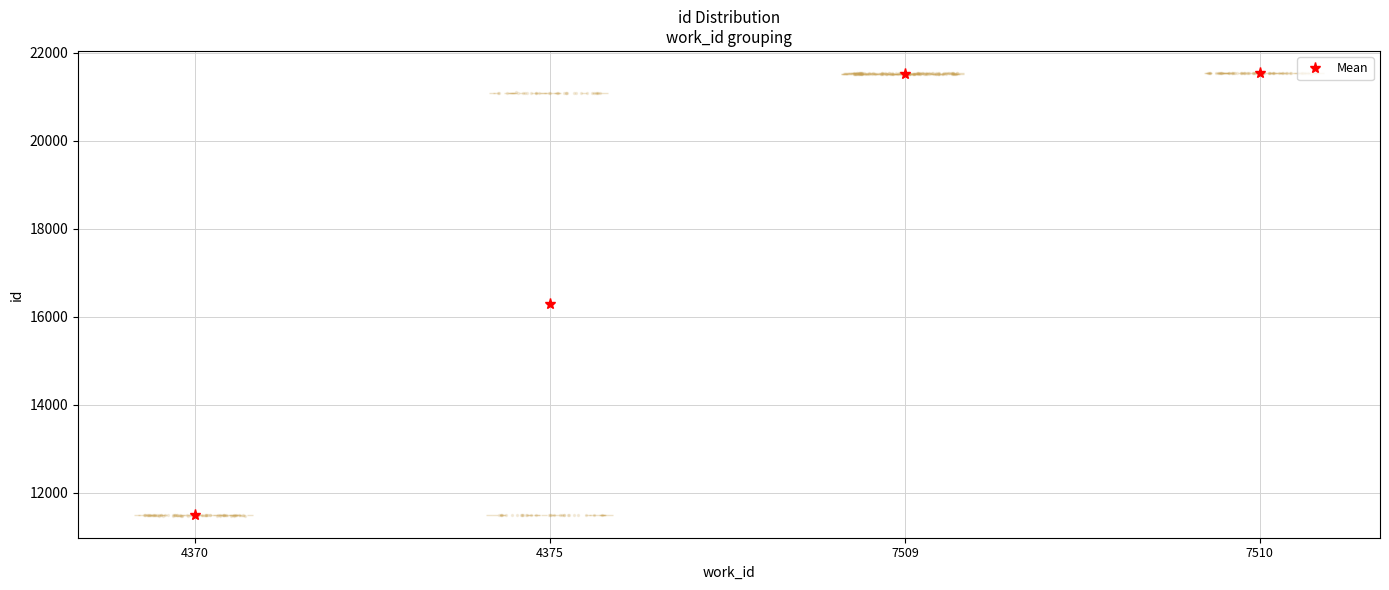

Which label corresponds to the smallest value in the chart?

4370